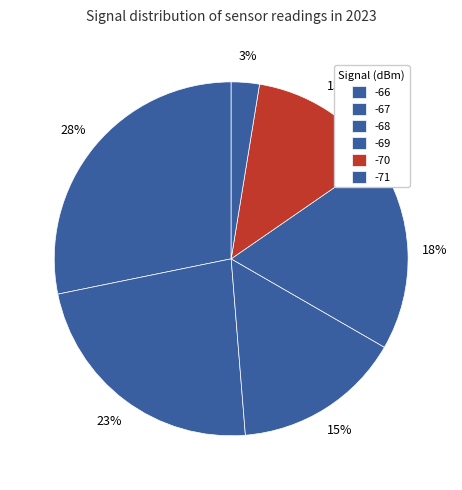

Count the number of slices in the pie.

6